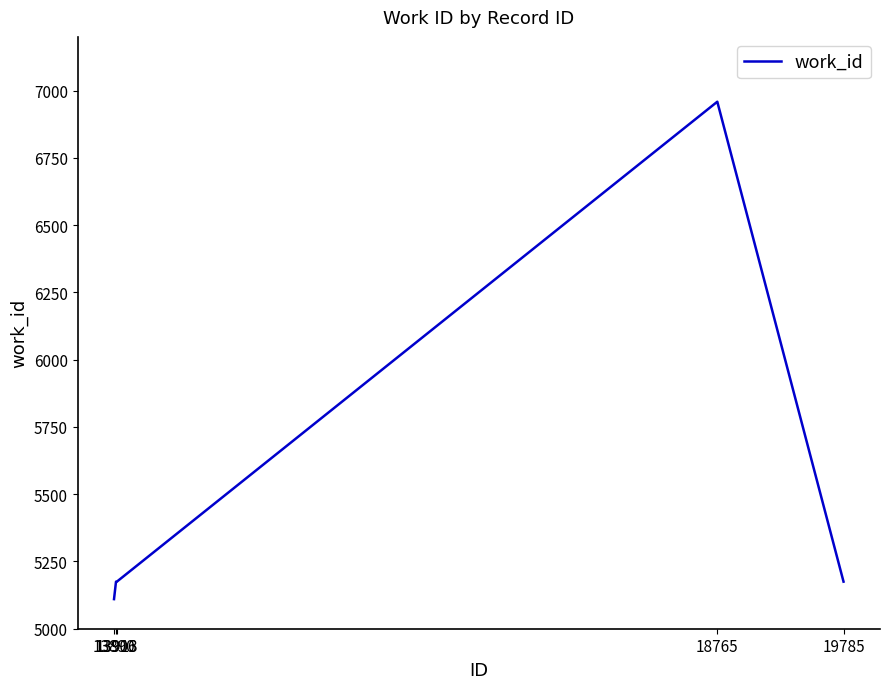

Approximately how many times larger is the value at 13913 compared to 18765?

0.7